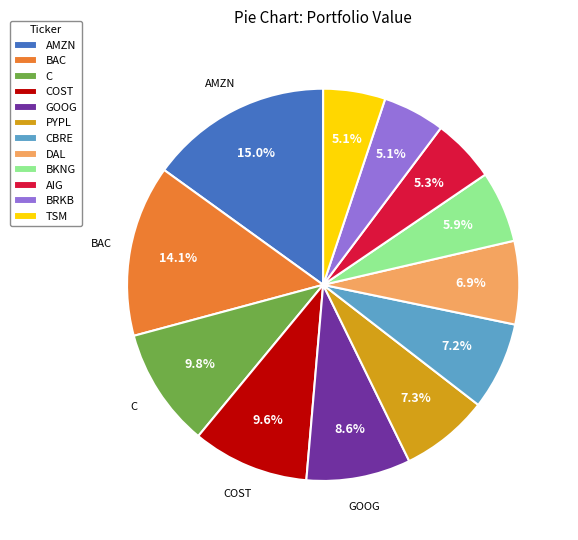

Does CBRE represent more than half of the total?

No